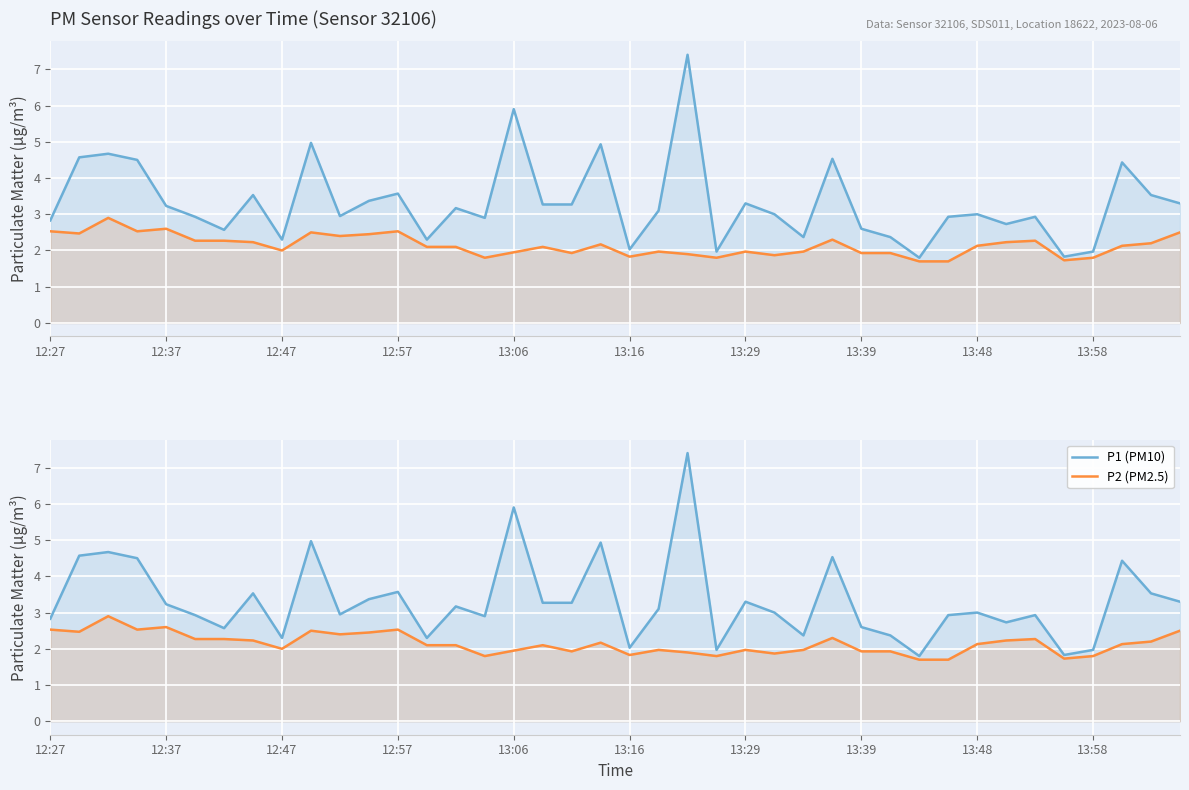

List the series in order of their peak value, highest first.

P1 (PM10), P2 (PM2.5)